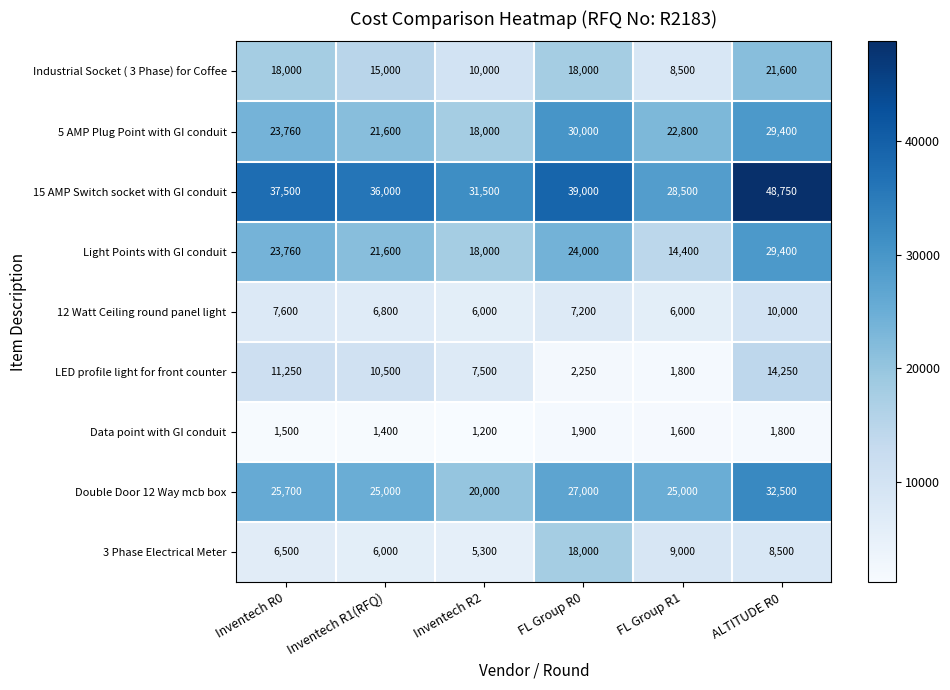

The value of 12 Watt Ceiling round panel light at Inventech R1(RFQ) is 6800. True or false?

True